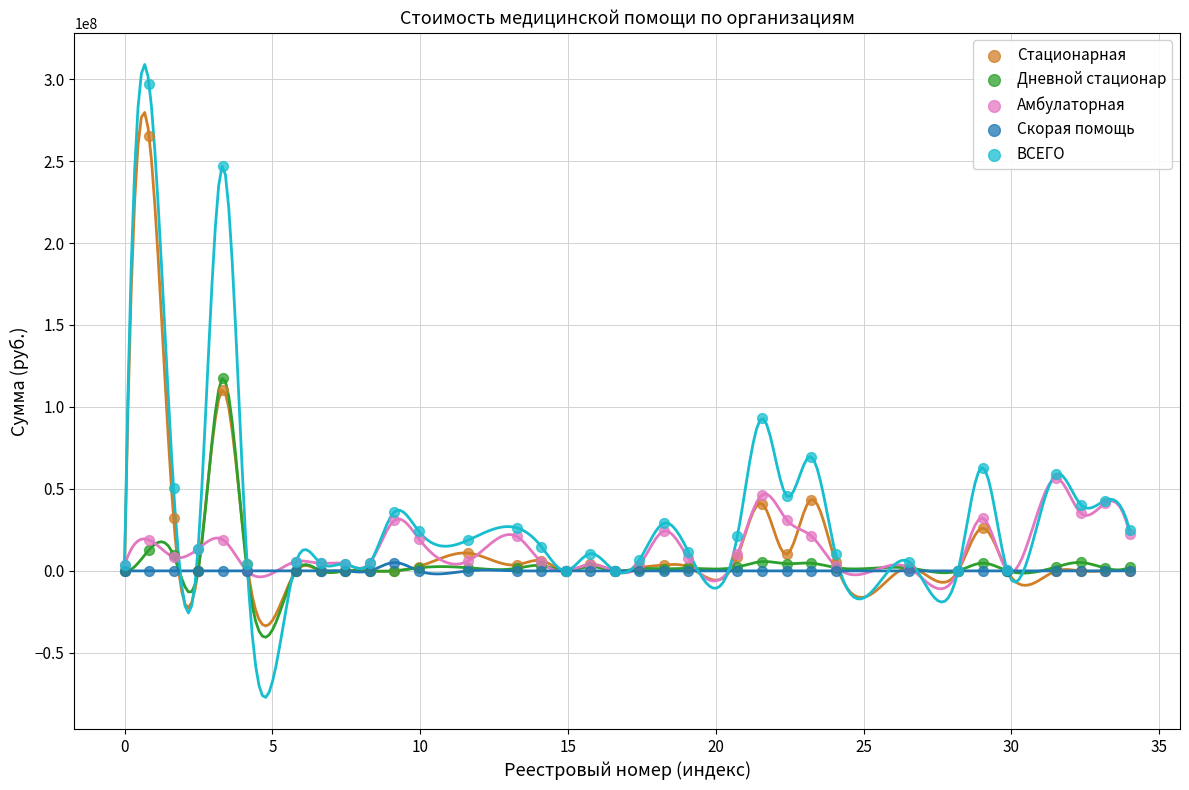

Across all series, what Y value is closest to 148636325?

117690476.8